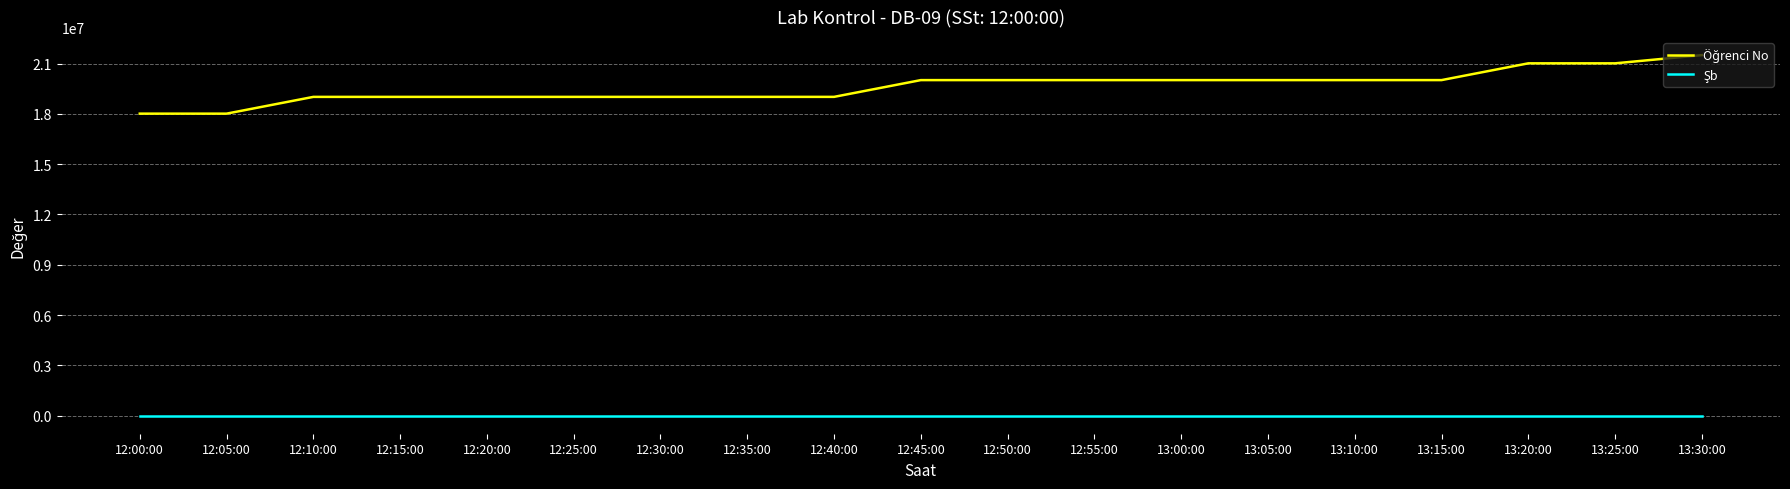

Does the chart display data point markers on the line(s)?

No